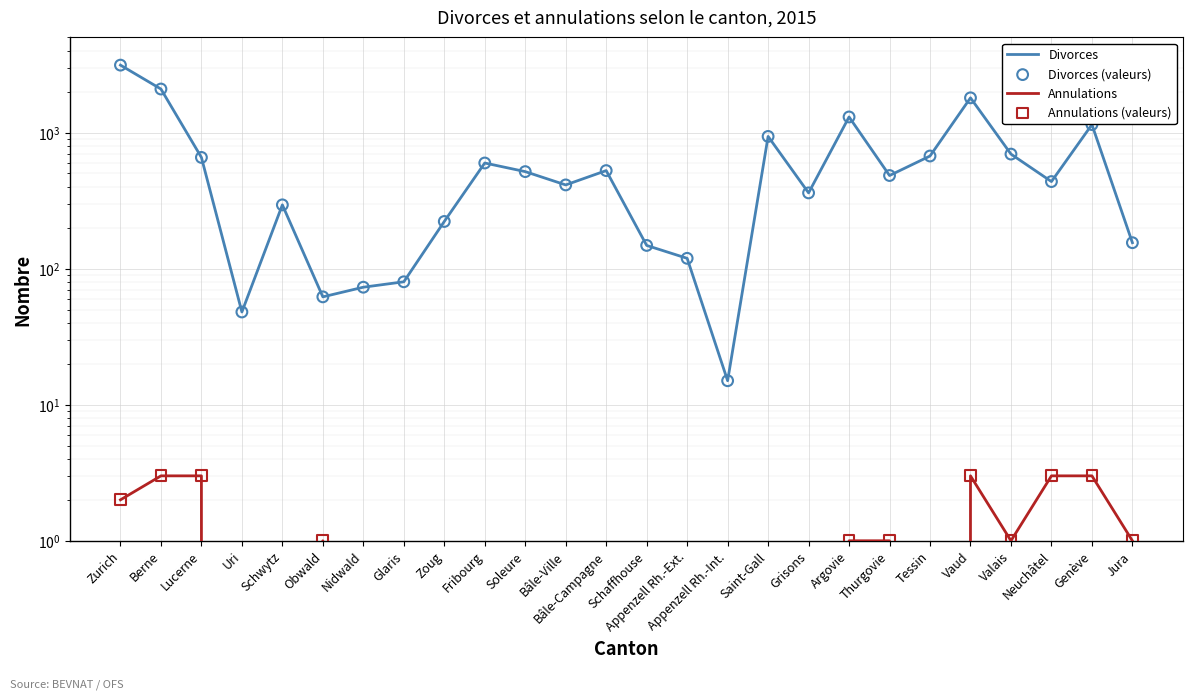

At how many categories does at least one series exceed 1361?

3